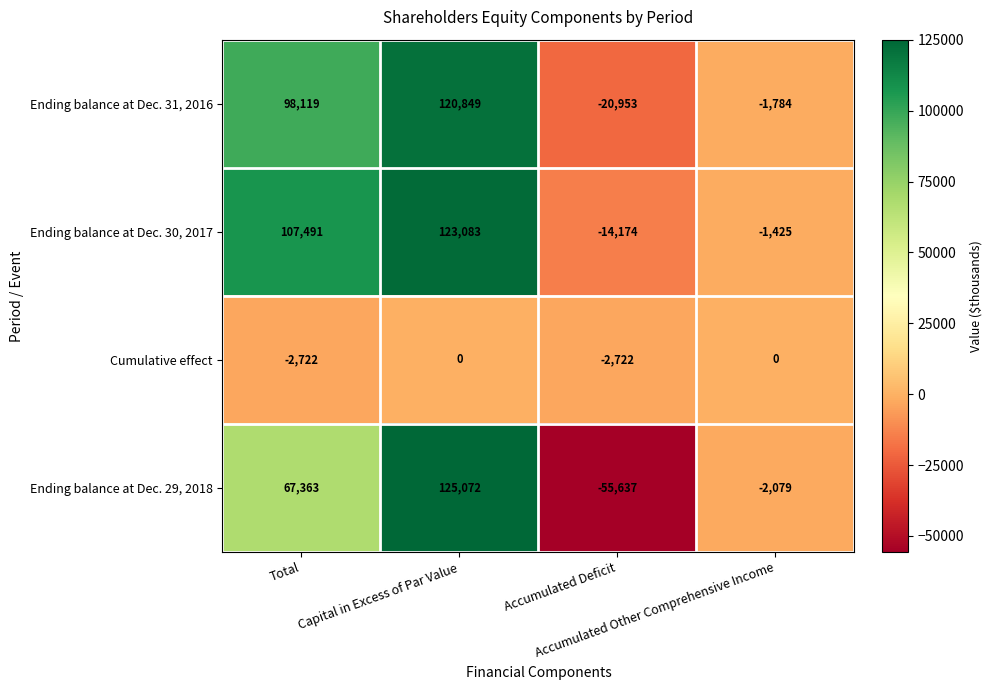

Count the Ending balance at Dec. 29, 2018 values in the range -2079 to 125072.

3